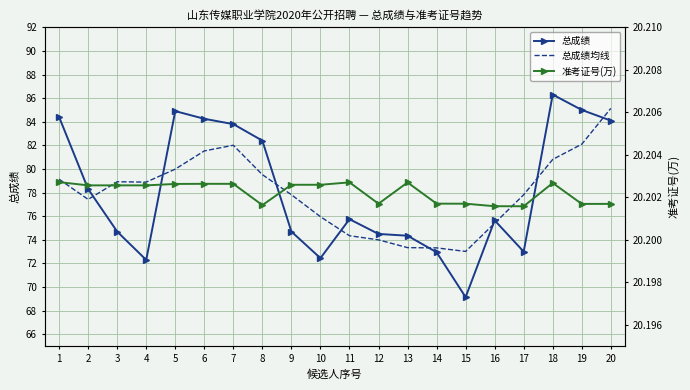

True or false: 总成绩 has more than 1 points higher than both neighbors.

True